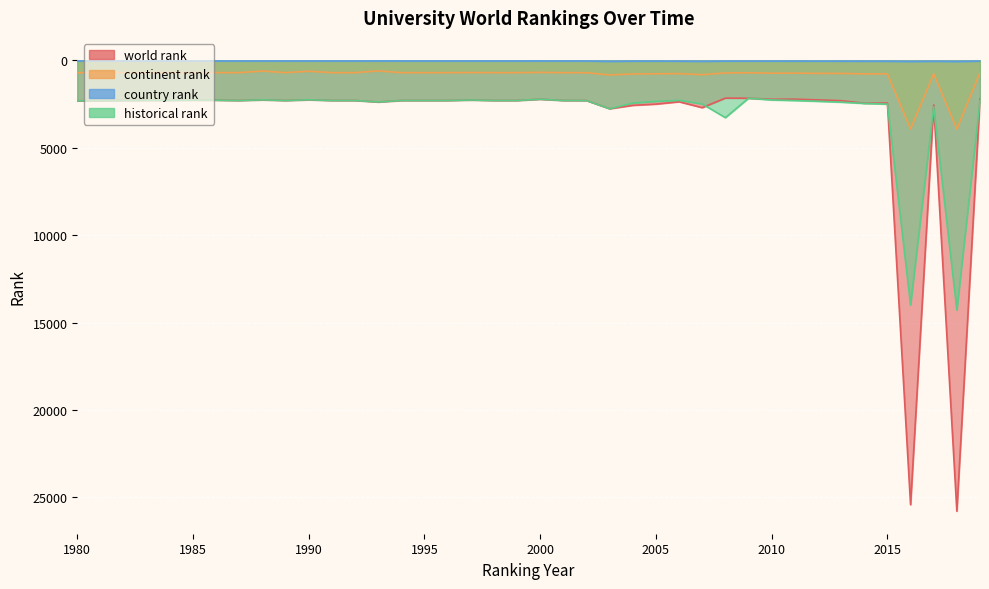

At which label is historical rank closest to 8226?

2008